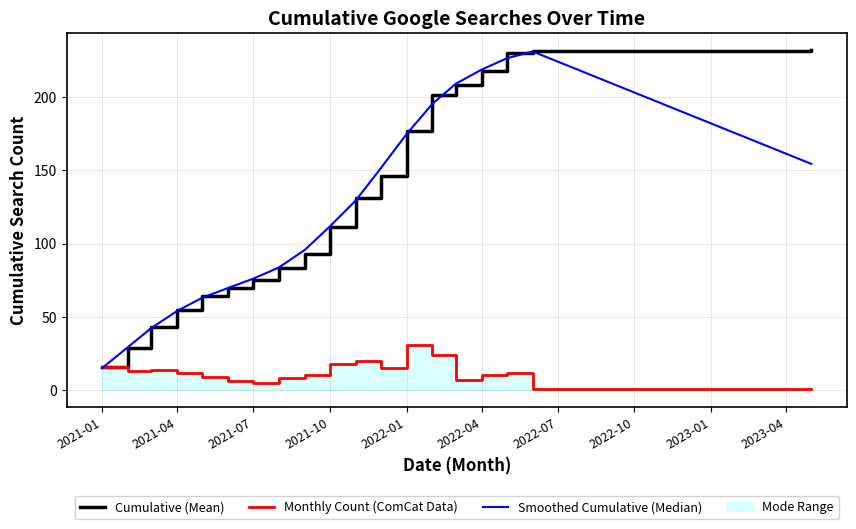

How many lines are shown in the chart?

3